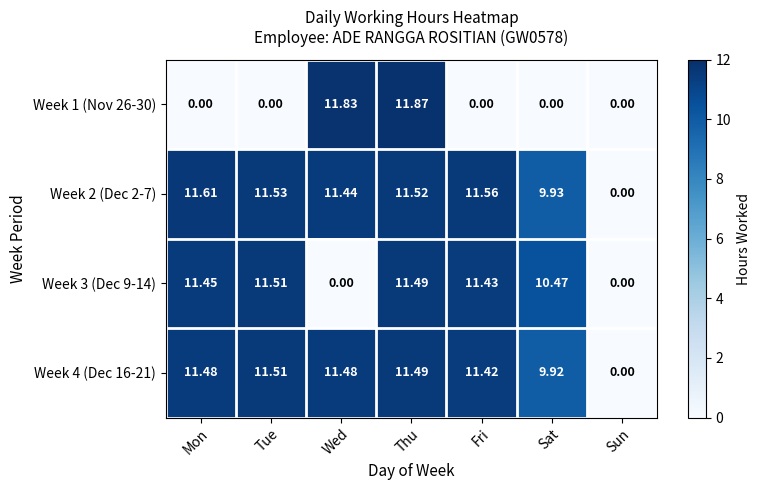

Count the number of data series in this chart.

4